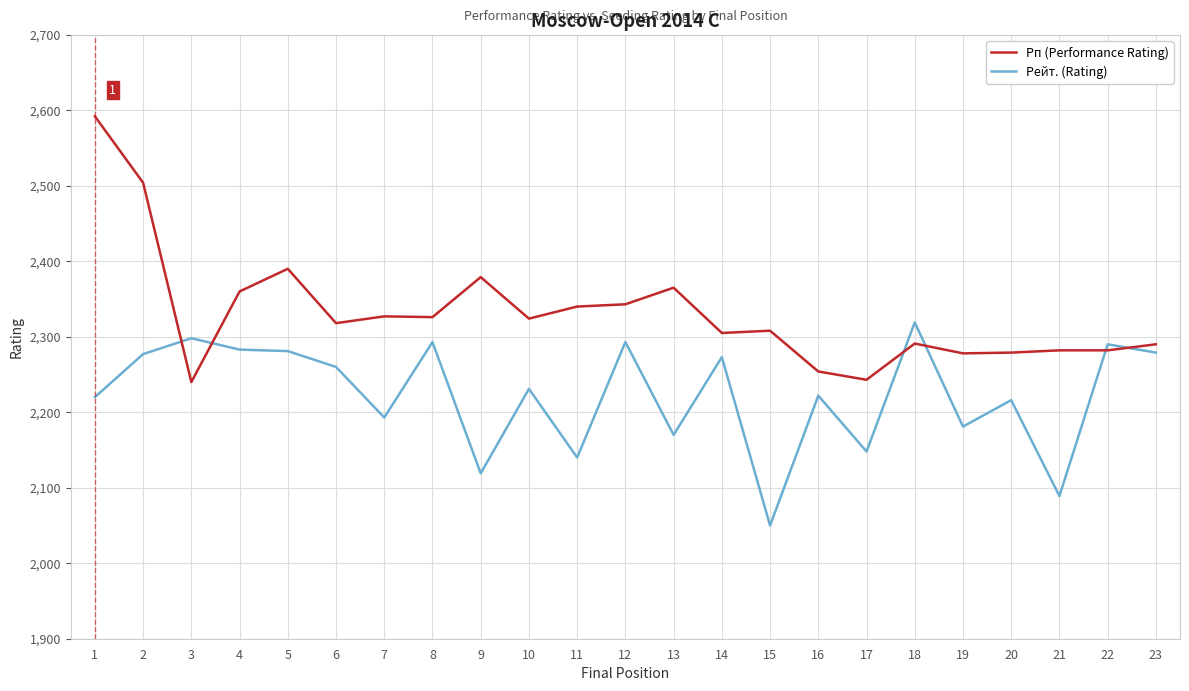

Rank the series by their average value, from highest to lowest.

Рп (Performance Rating), Рейт. (Rating)